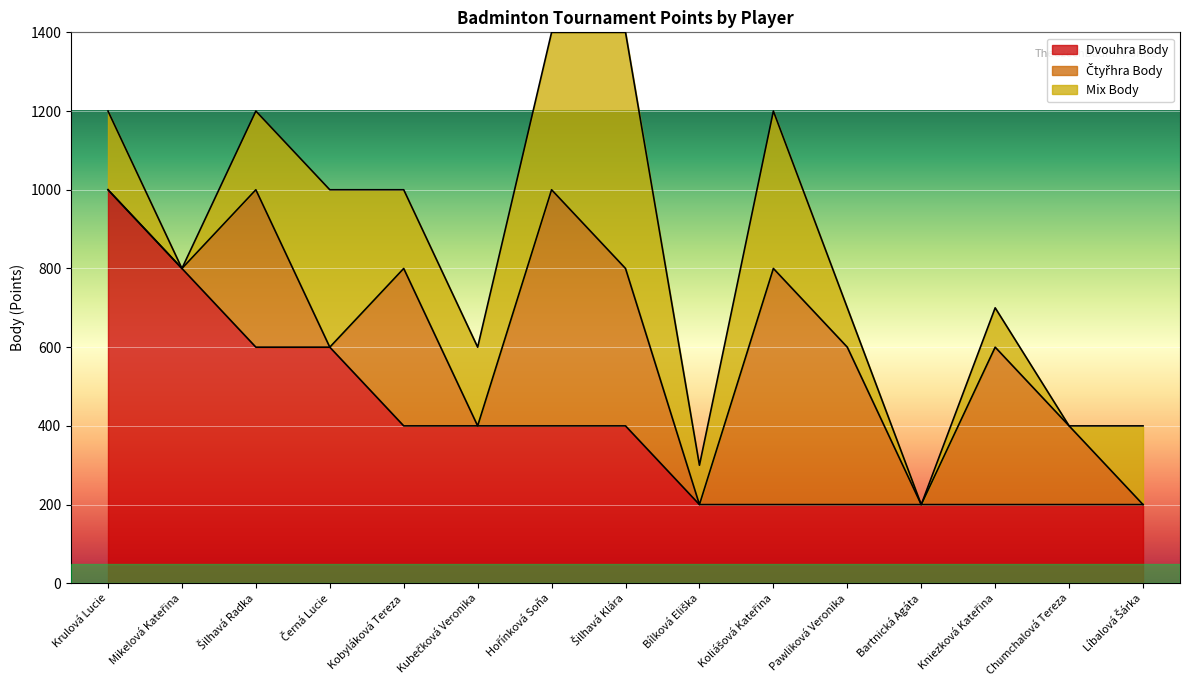

What are all the series names shown in the legend?

Dvouhra Body, Čtyřhra Body, Mix Body